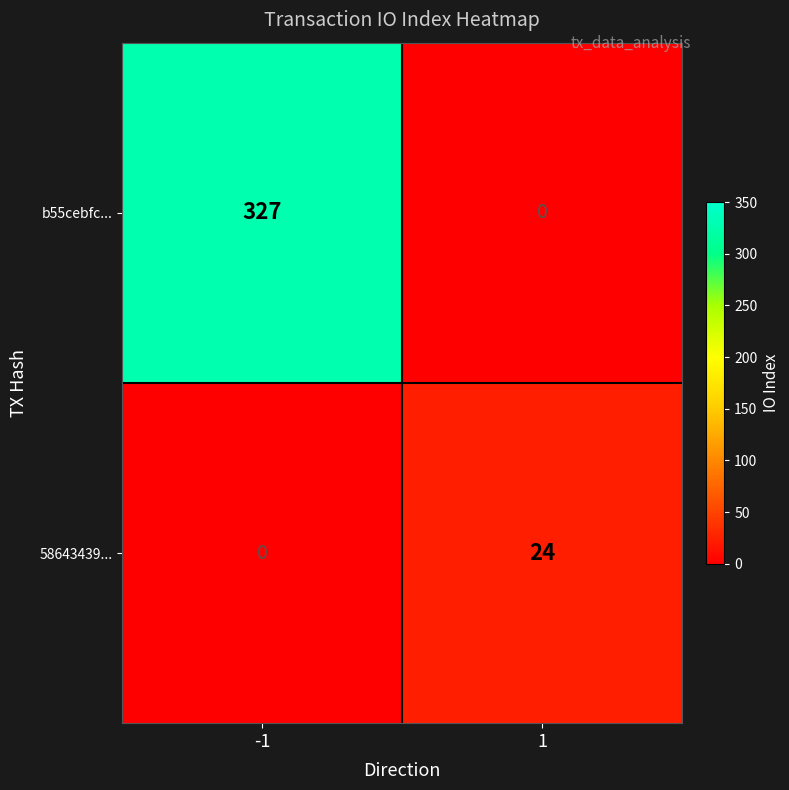

How many values in 58643439... are above zero?

1